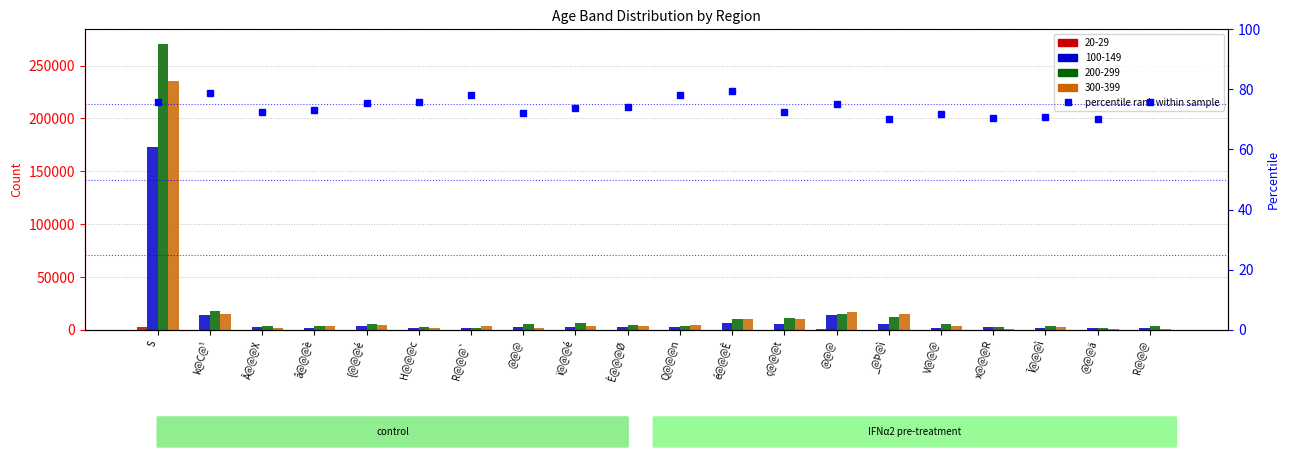

Are the bars horizontal?

No